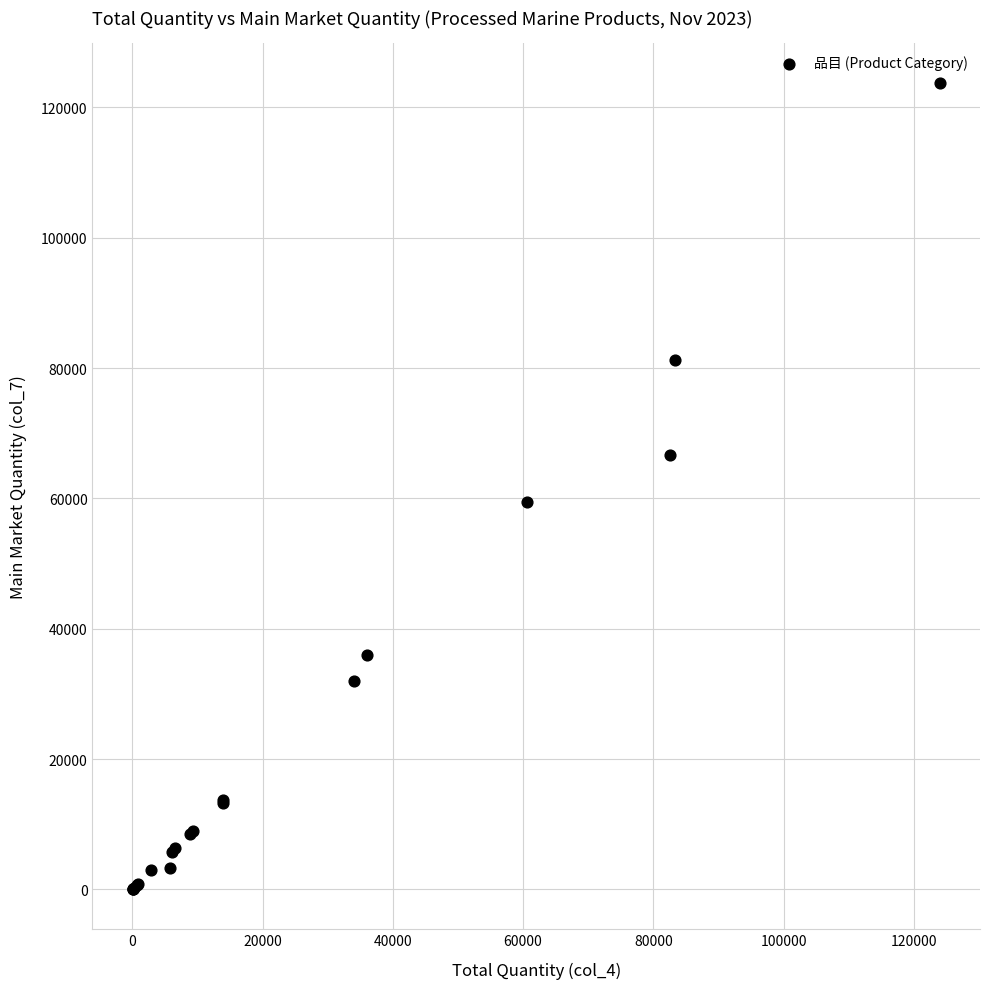

What Y value in the scatter plot is closest to 61881?

59474